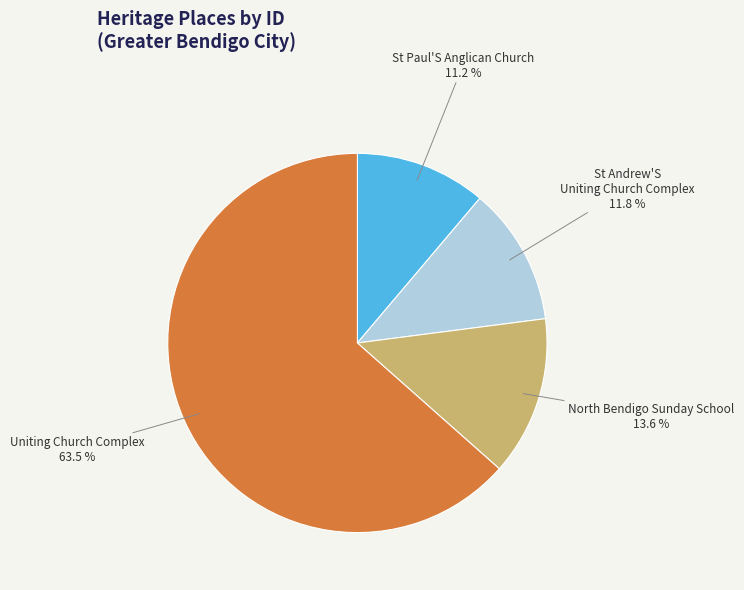

Is there a majority slice in this chart?

Yes